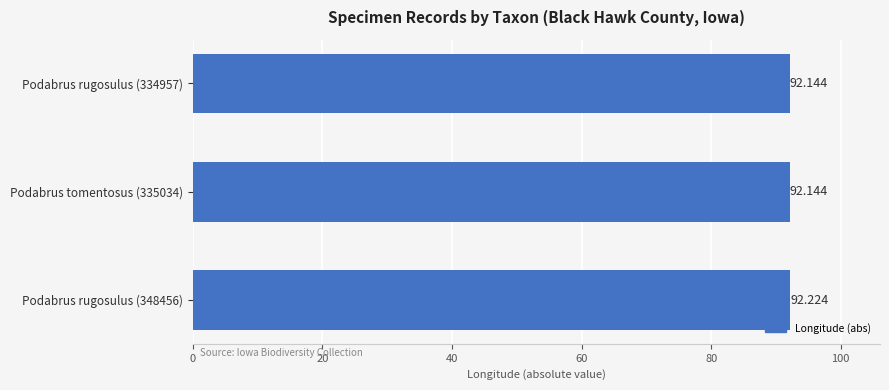

Count the number of categories in the chart.

3